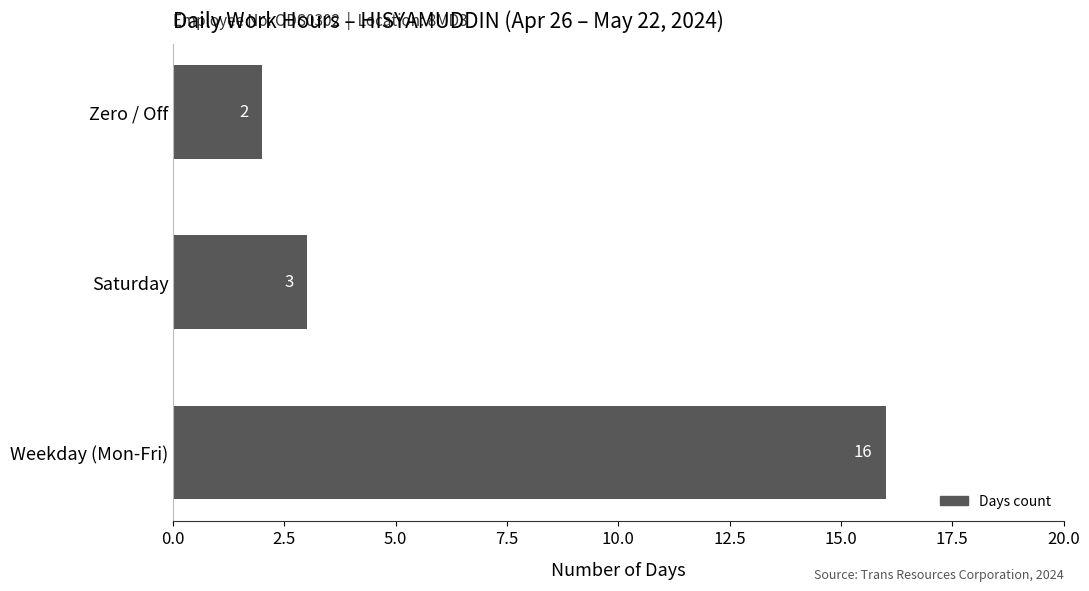

Rank the categories by value from lowest to highest.

Zero / Off, Saturday, Weekday (Mon-Fri)